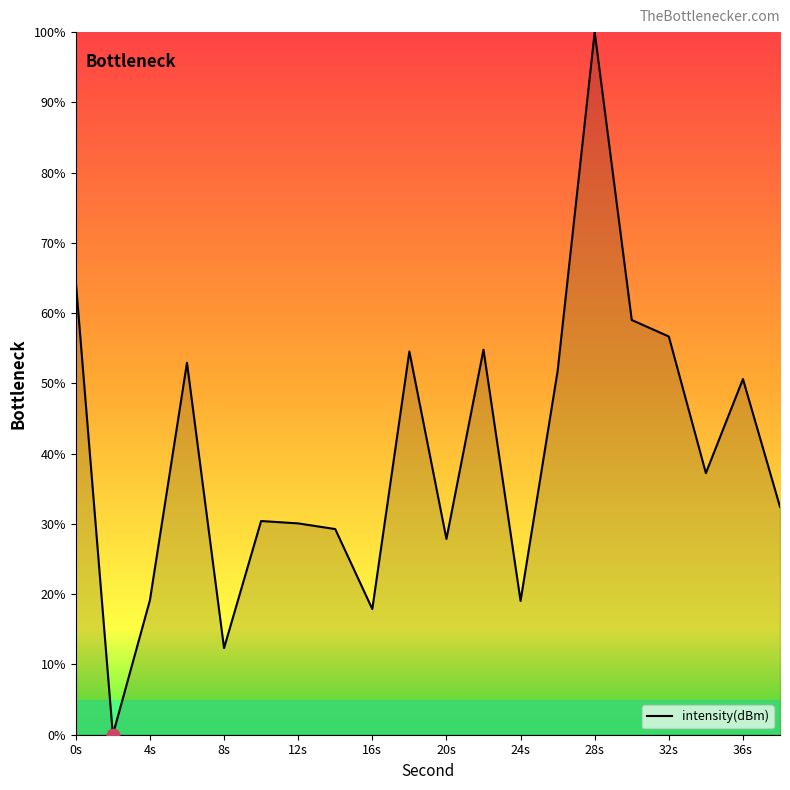

What is the maximum value shown in the chart?

100.0